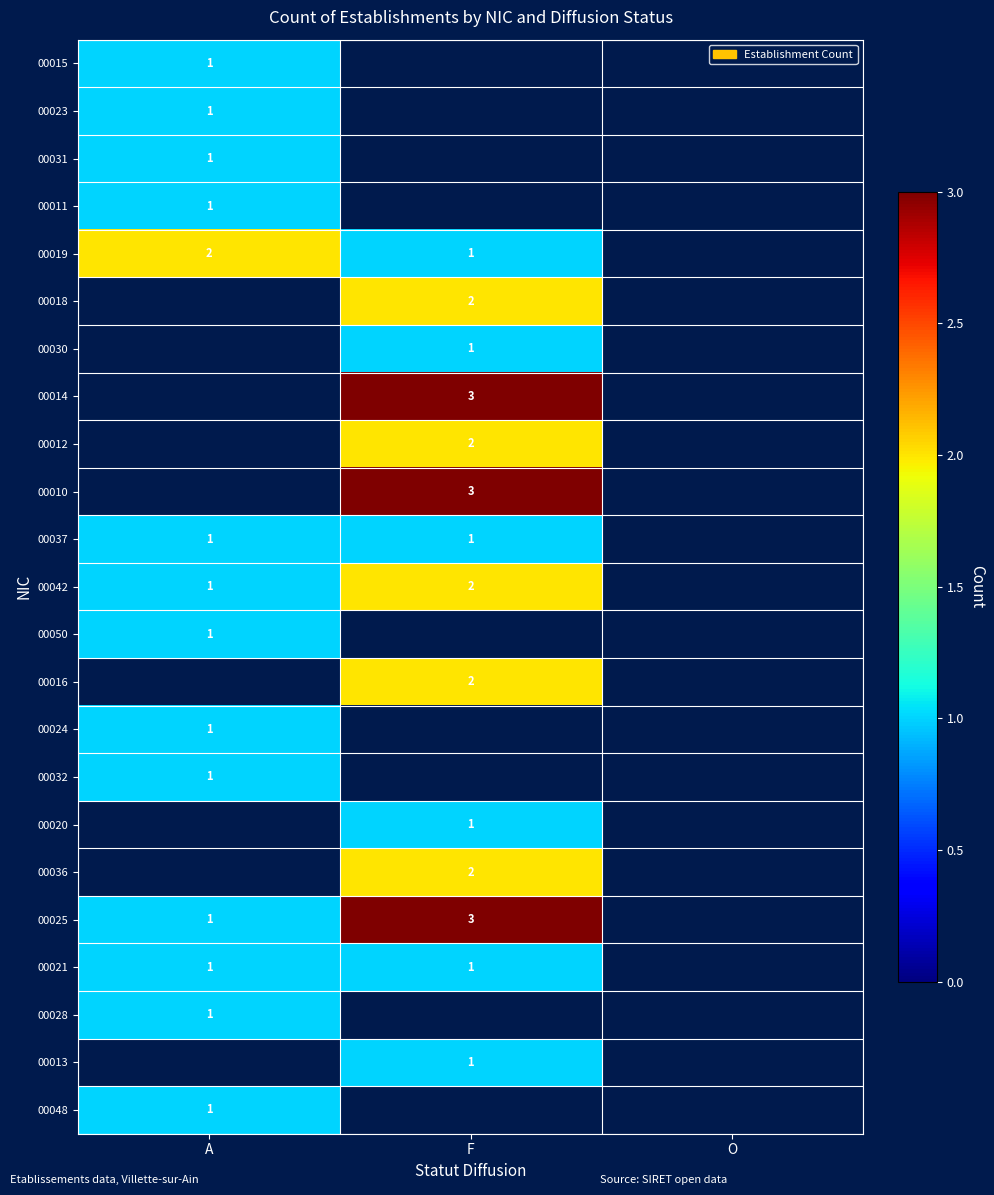

The value of 00050 at A is 2. True or false?

False